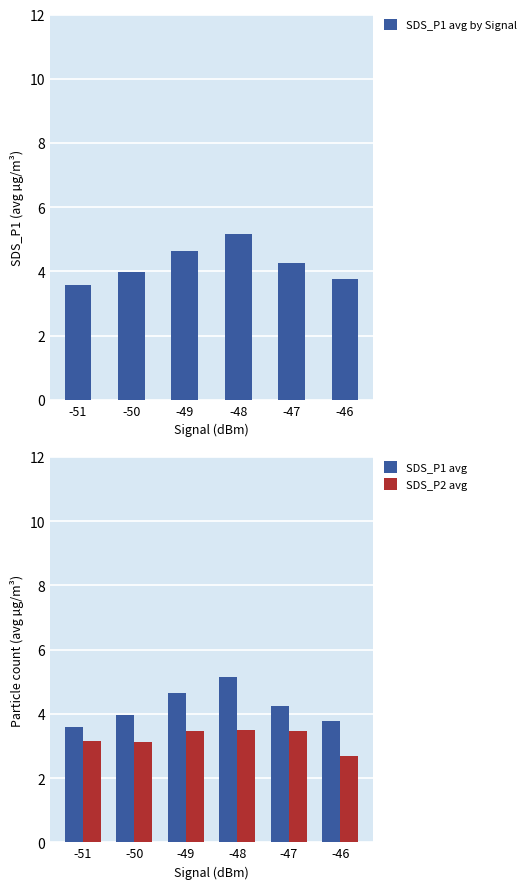

How many groups of bars are there?

6